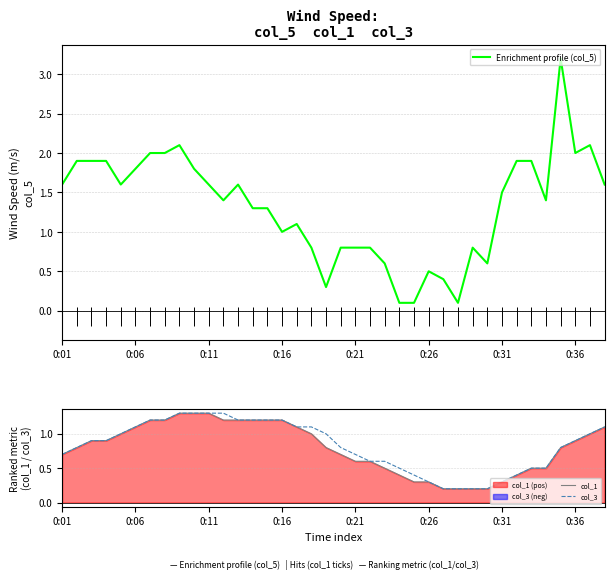

The value of col_1 at 0:36 is 1.3. True or false?

False